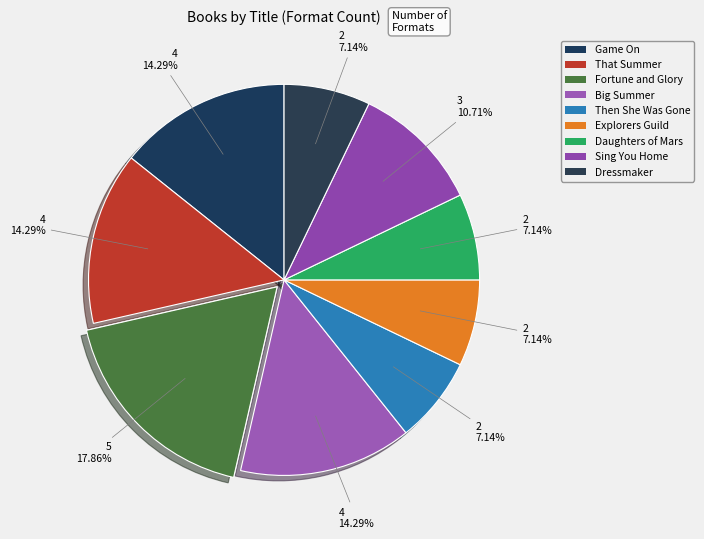

Is the sum of Explorers Guild and Game On greater than half?

No